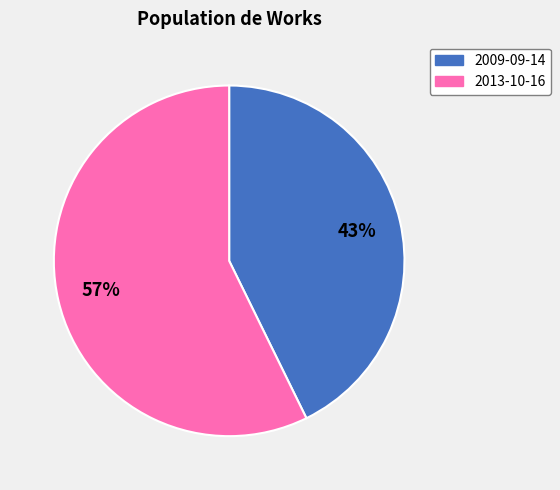

To the nearest percent, what is the combined percentage of 2013-10-16 and 2009-09-14?

100%